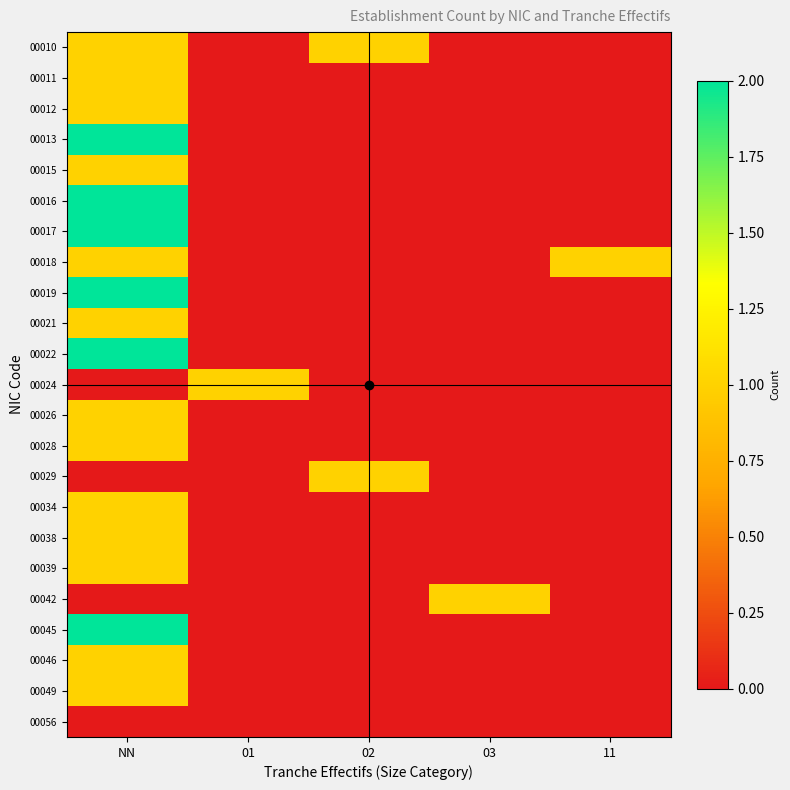

What is the spread (max minus min) of values at 02?

1